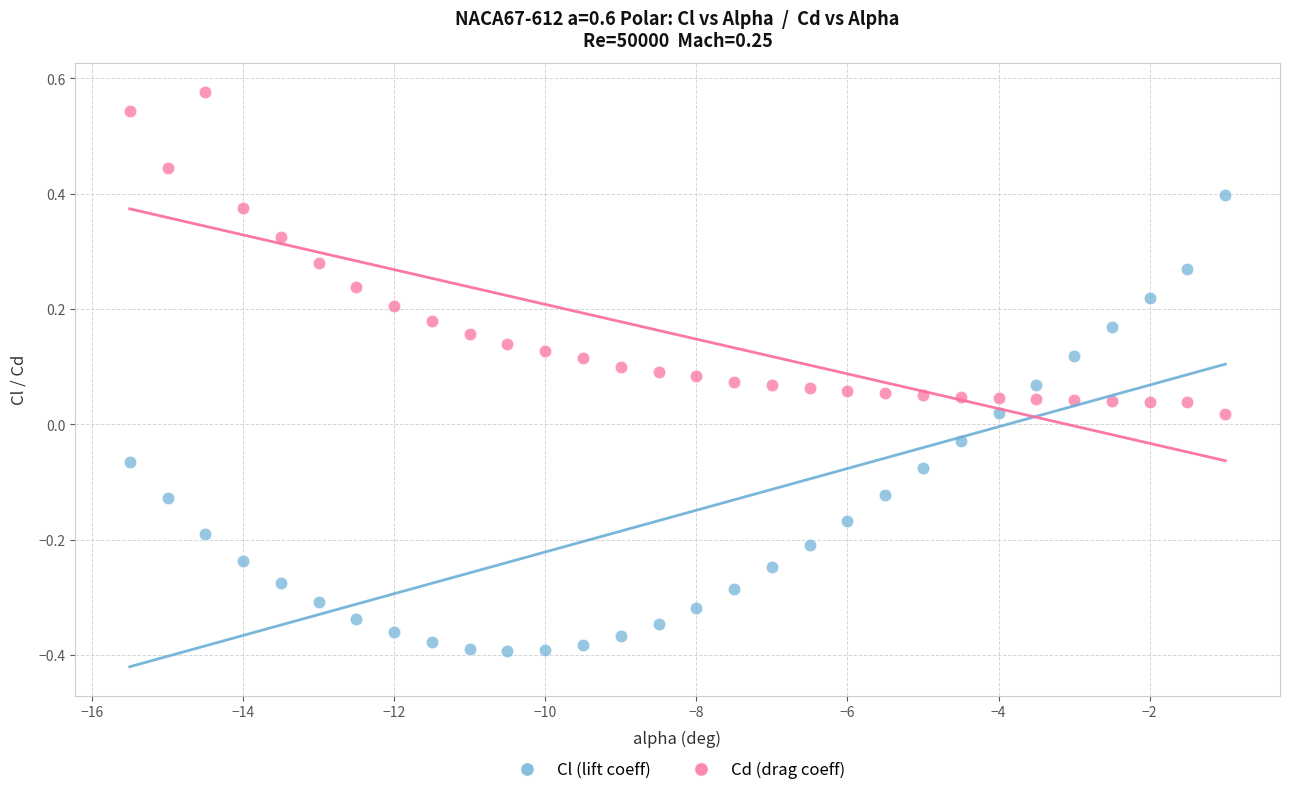

Which series reaches the minimum Y coordinate?

Cl (lift coeff)